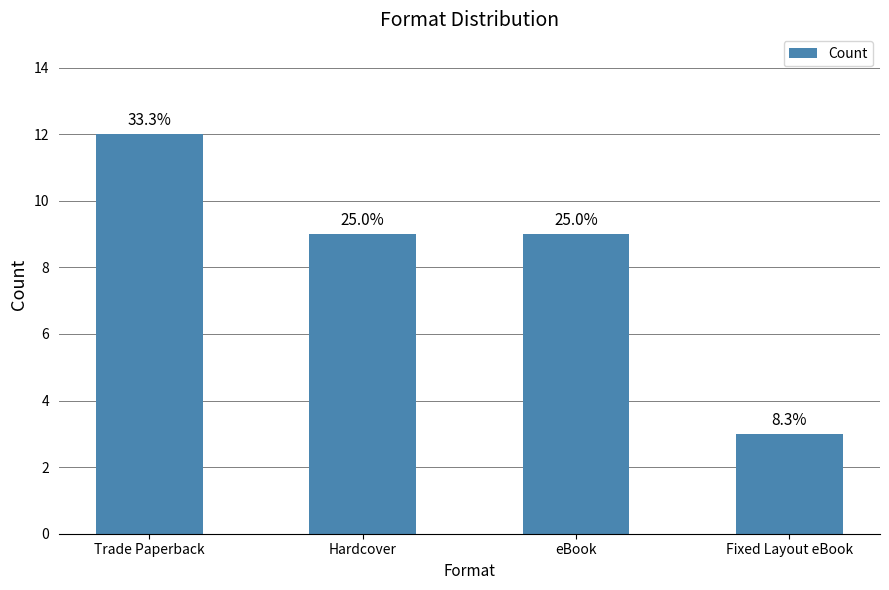

The value at Trade Paperback is 12. True or false?

True